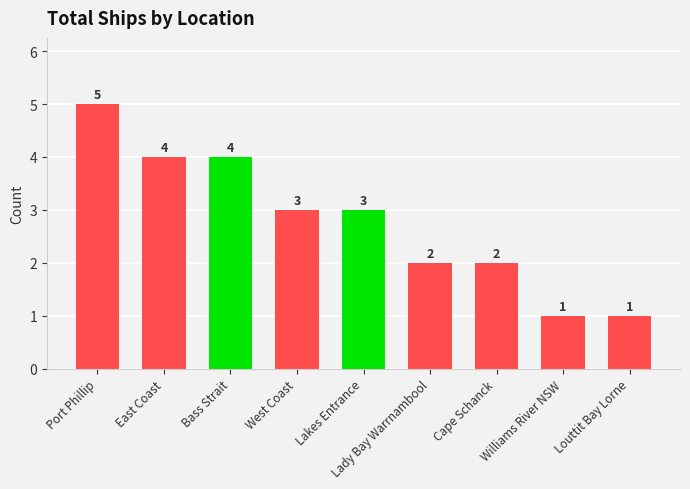

Count the values in the range 2 to 4.

6